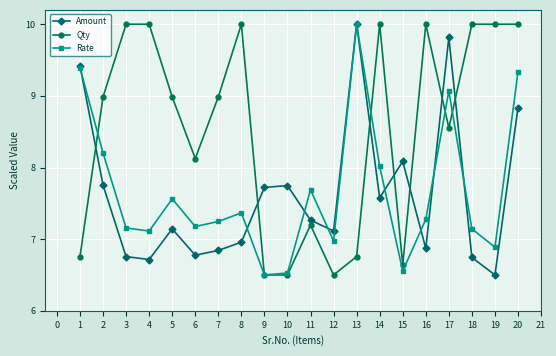

Is the value of Qty at 5 greater than the value of Rate at 16?

Yes